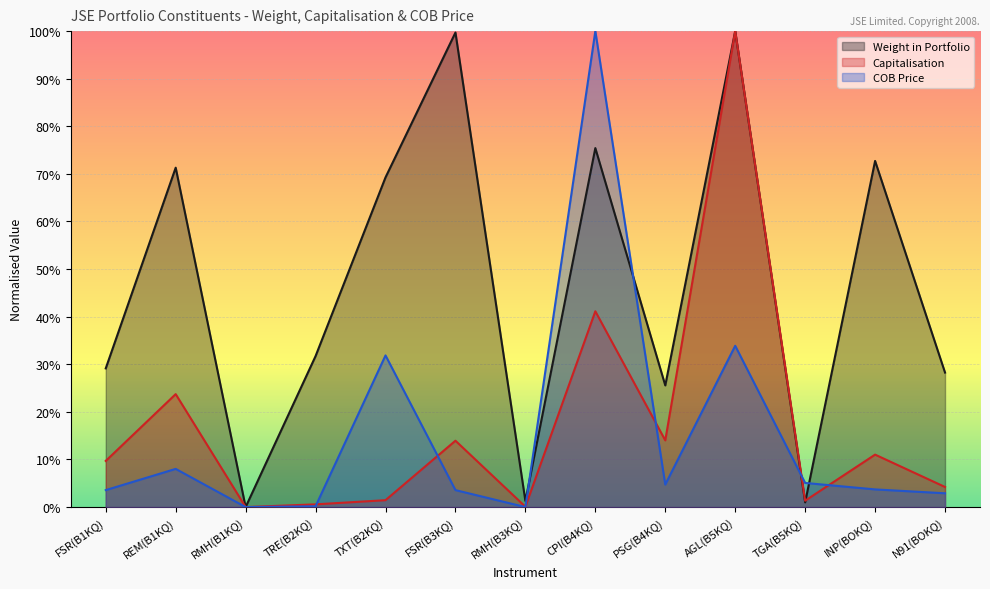

Is the value of Capitalisation at PSG(B4KQ) greater than the value of Weight in Portfolio at TRE(B2KQ)?

No